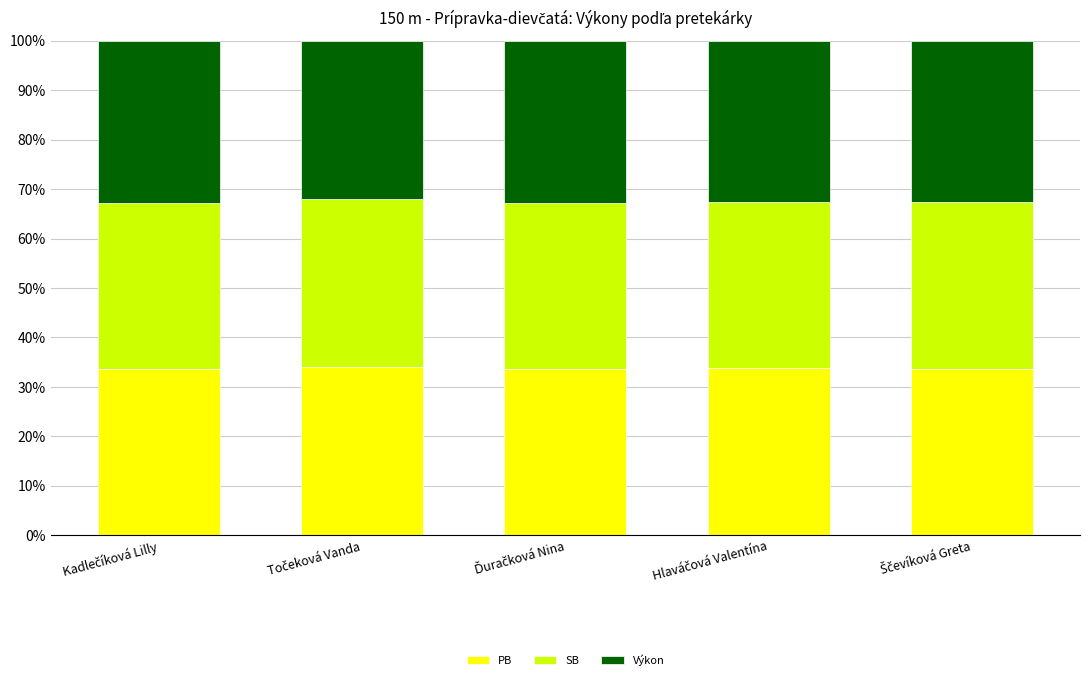

What is the sum of all PB values?

168.6